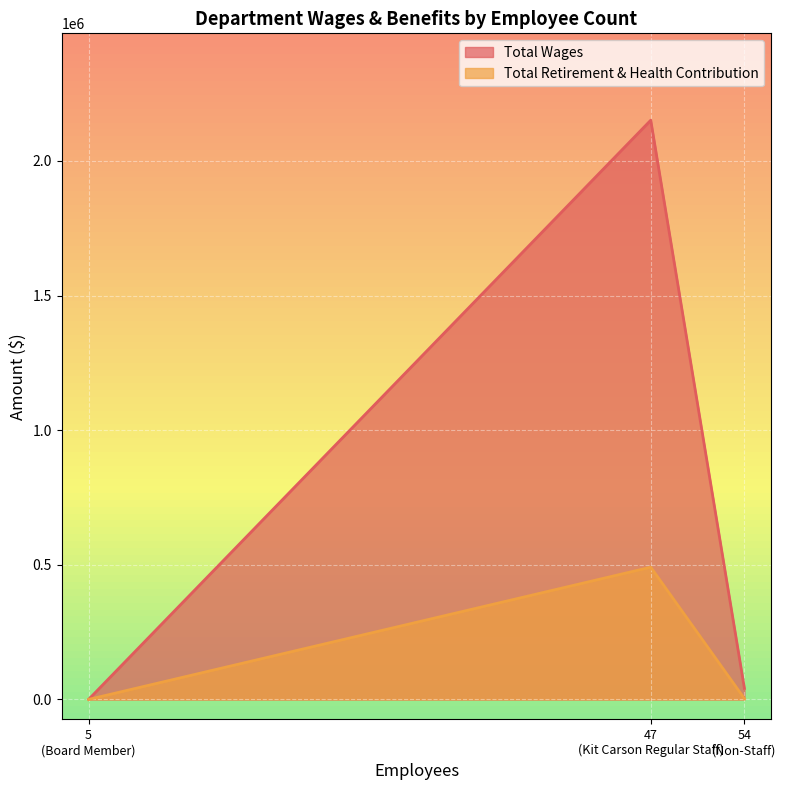

How many data points in Total Wages are above 40670?

1